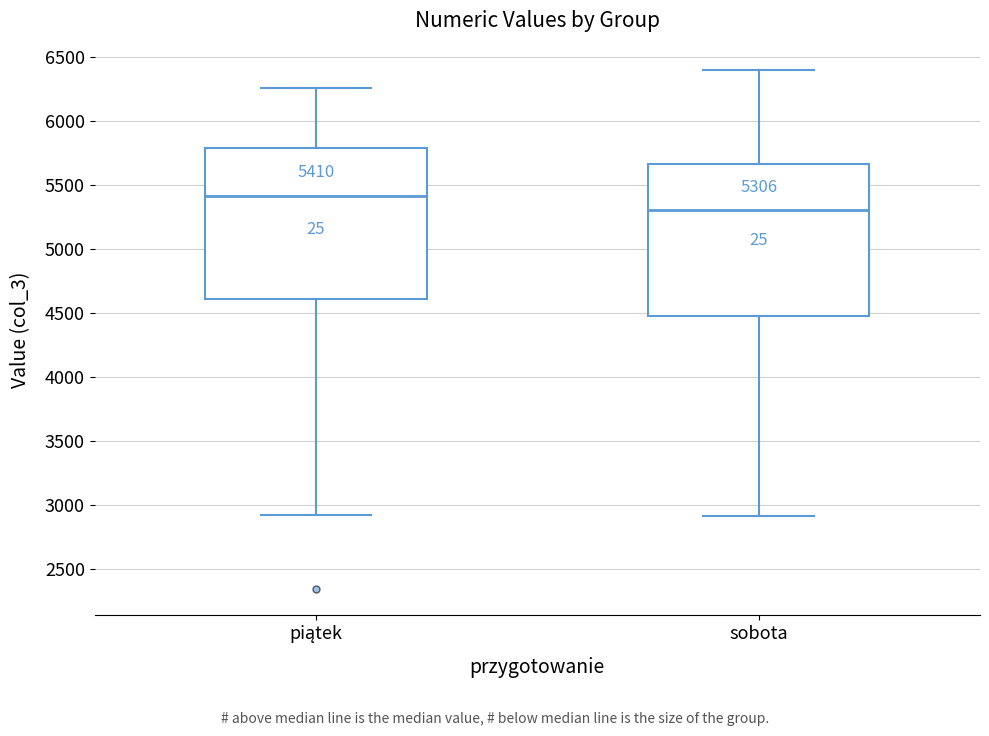

Which box has the highest median line?

piątek